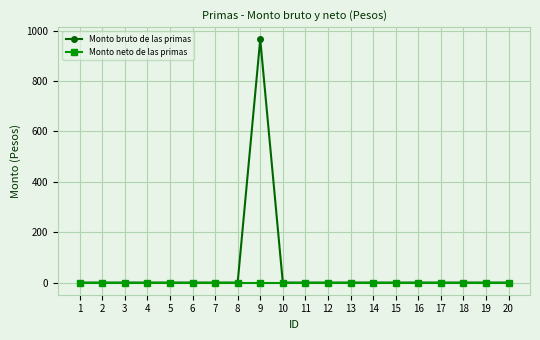

Which series has the largest total across all categories?

Monto bruto de las primas